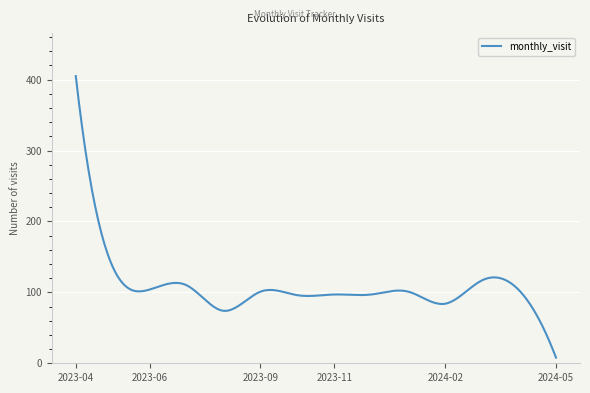

What is the difference between the maximum and minimum values?

397.0